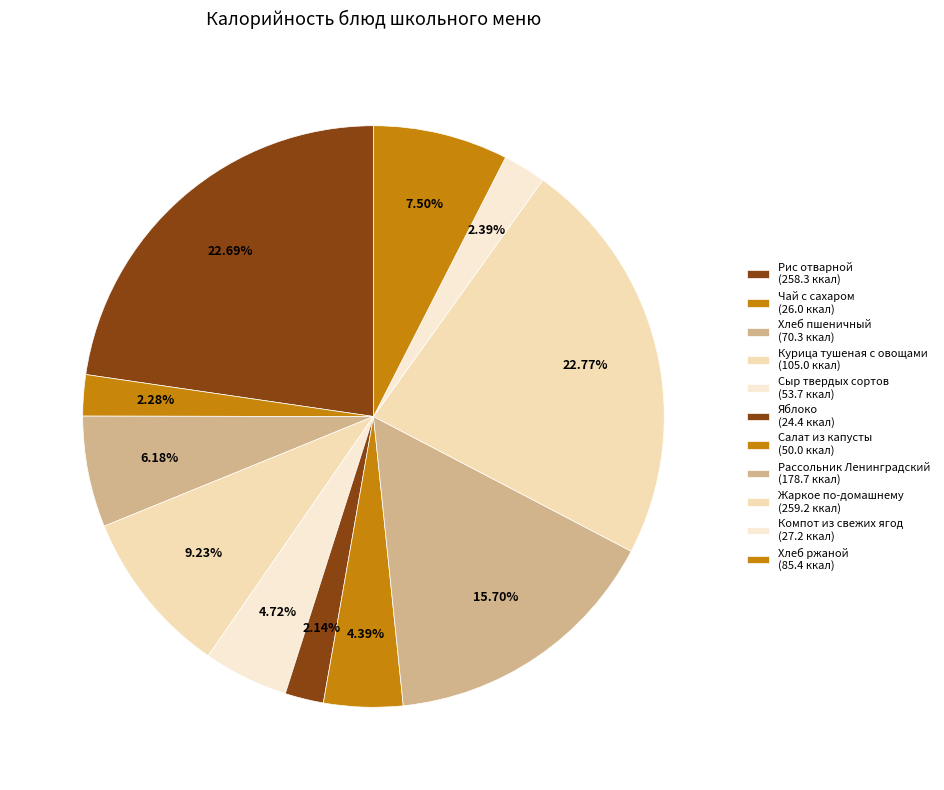

To the nearest percent, what portion does Яблоко represent?

2%